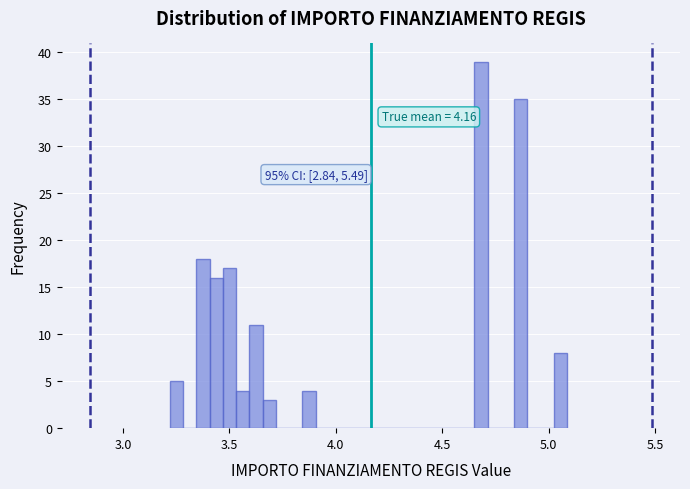

Around what value on the x-axis is the tallest bar? Give the approximate position of its centre, as read against the axis.

4.70